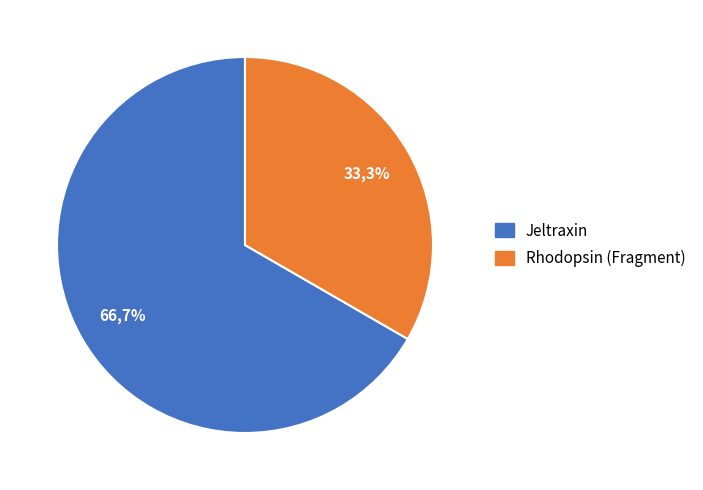

To the nearest percent, what is the difference between the largest and smallest slice percentages?

33%